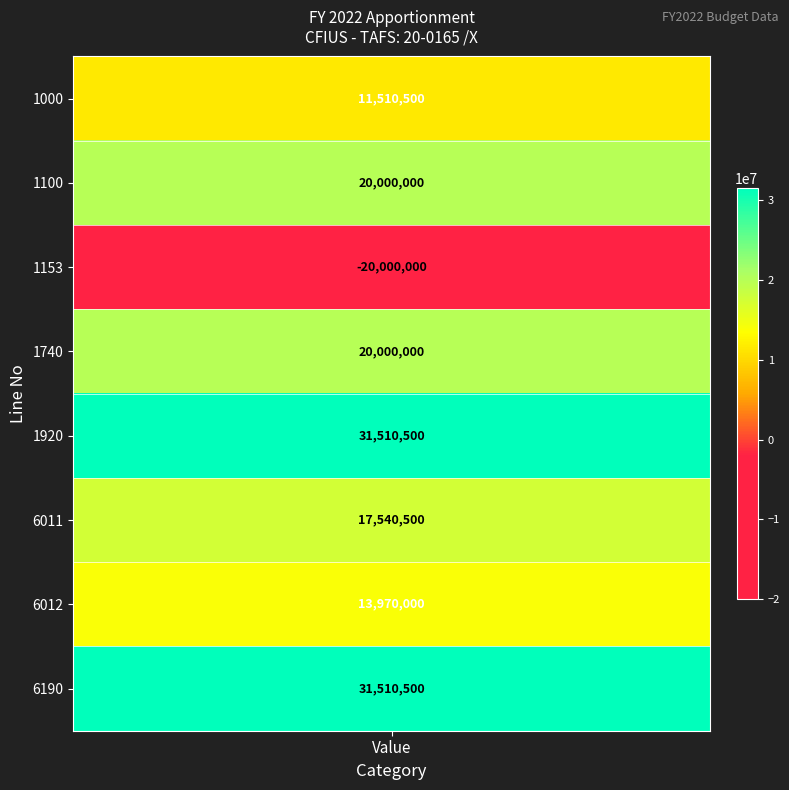

How many data points are above 20000000?

2